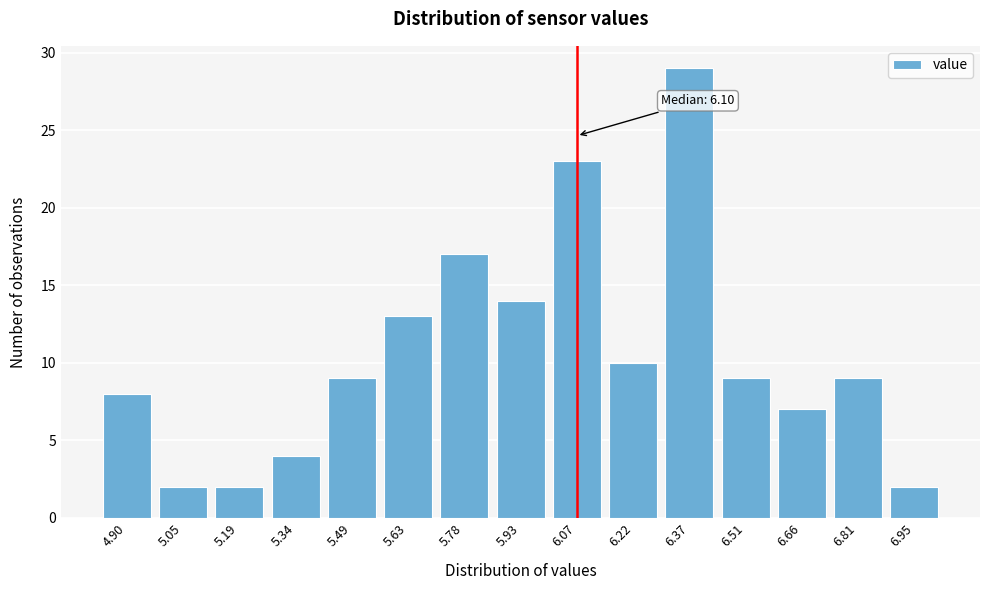

Reading left to right, list all the values displayed in this chart.

8	2	2	4	9	13	17	14	23	10	29	9	7	9	2